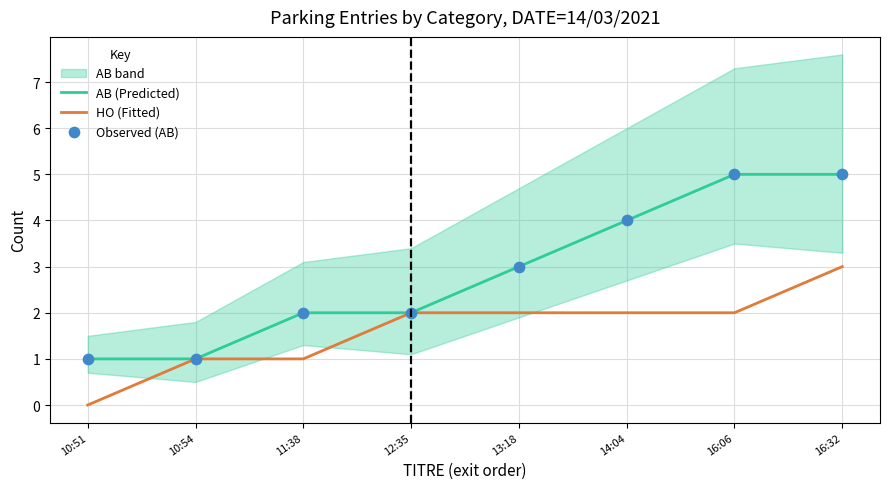

At which category is the sum across all series the highest?

16:32